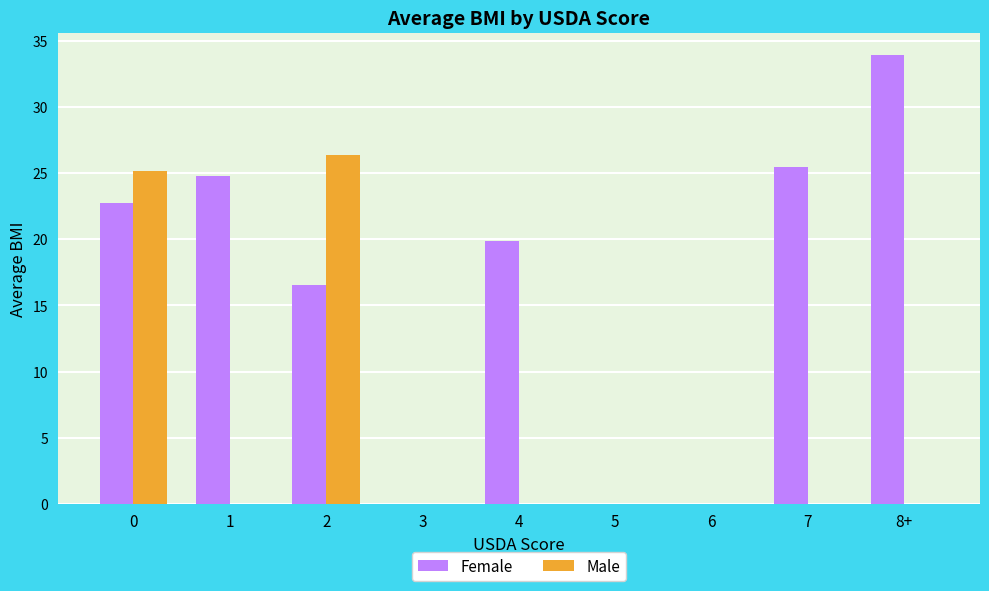

Reading right to left, list all the values displayed in this chart.

Female: 8+=33.9	7=25.5	6=0.0	5=0.0	4=19.9	3=0.0	2=16.5	1=24.8	0=22.8
Male: 8+=0.0	7=0.0	6=0.0	5=0.0	4=0.0	3=0.0	2=26.3	1=0.0	0=25.2